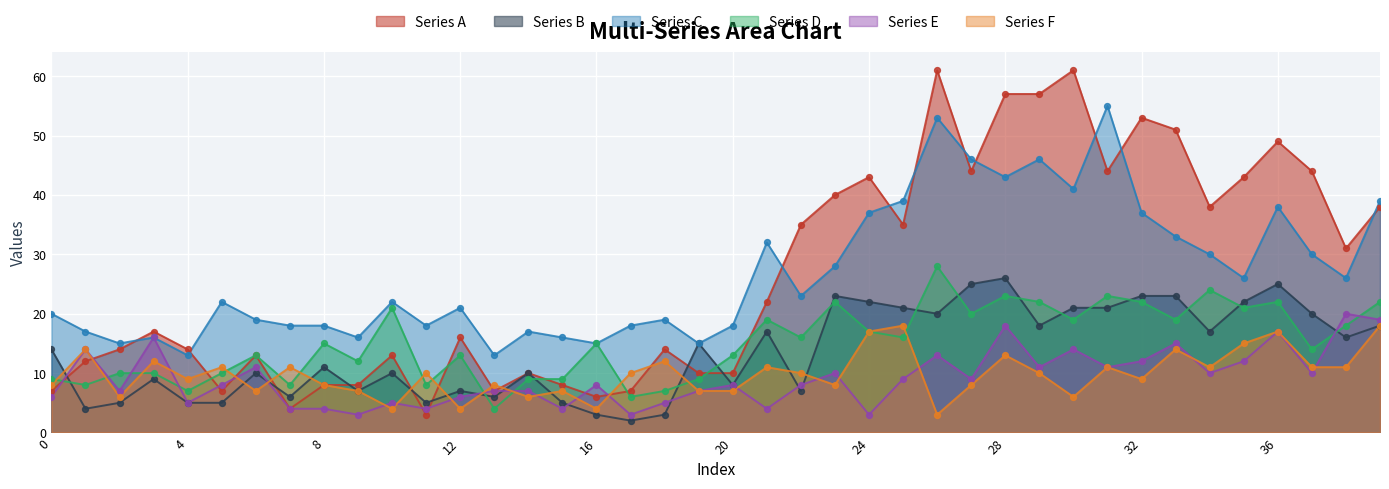

Which series has the largest Y range (max minus min)?

Series A